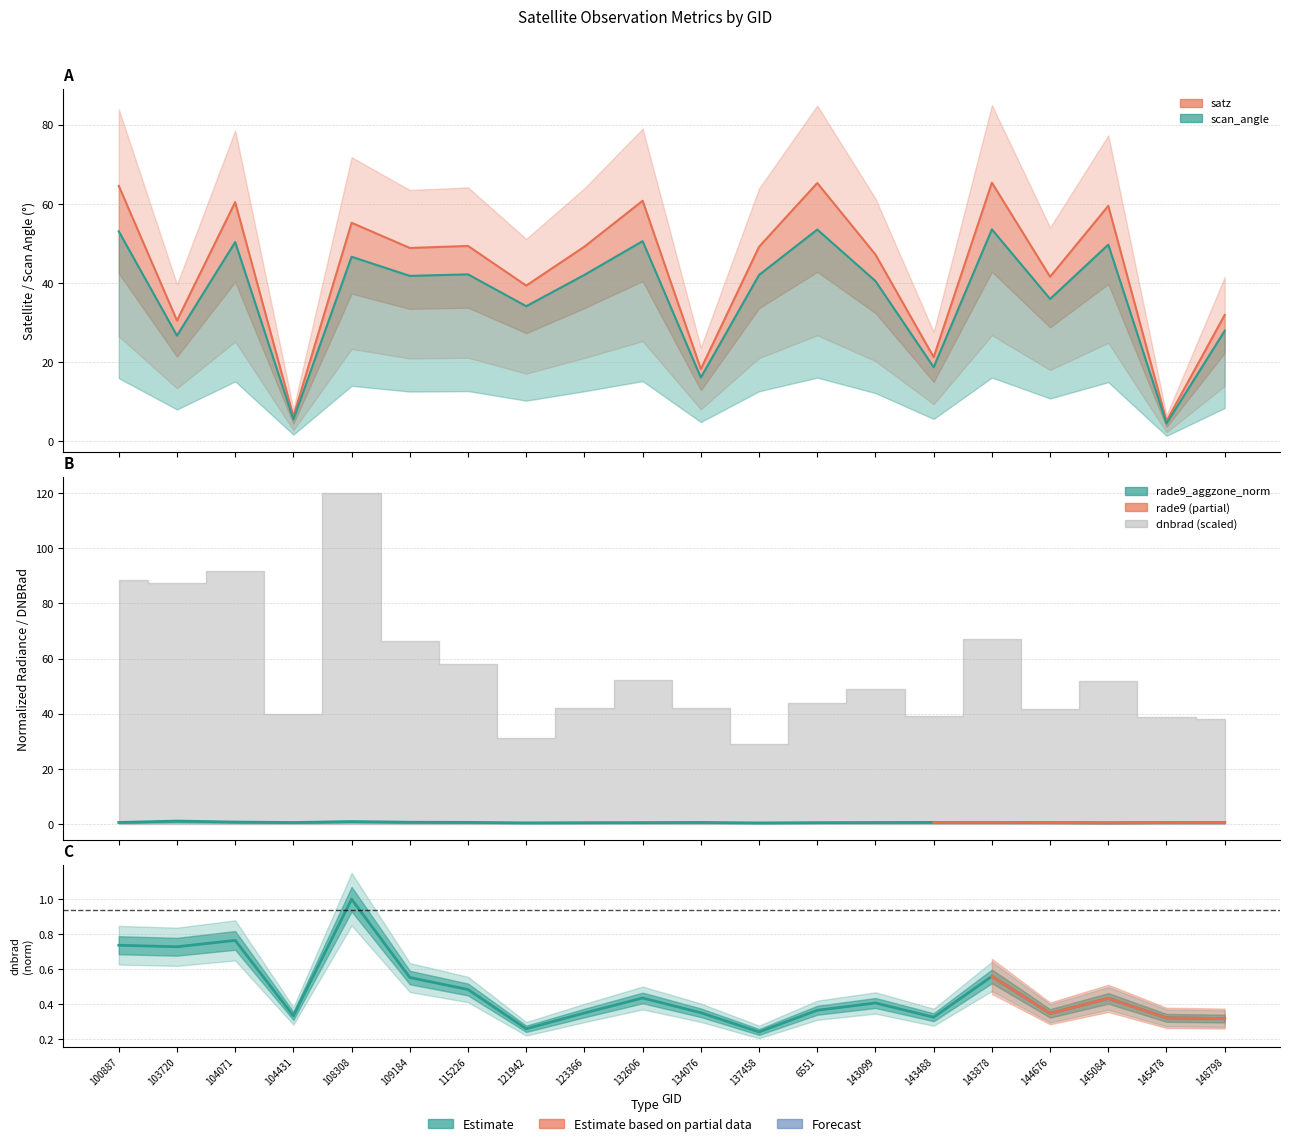

What is the approximate value of satz at 115226?

49.3